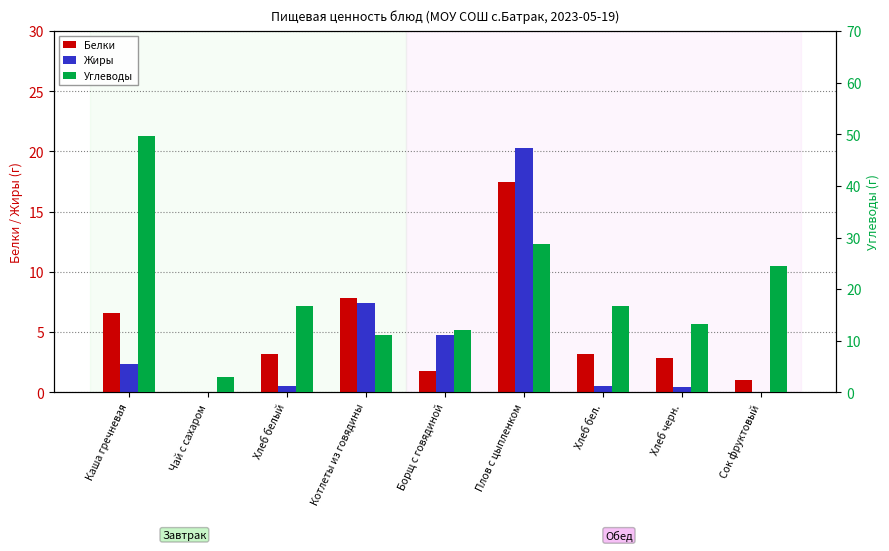

Rank the series by their maximum value, from highest to lowest.

Углеводы, Жиры, Белки